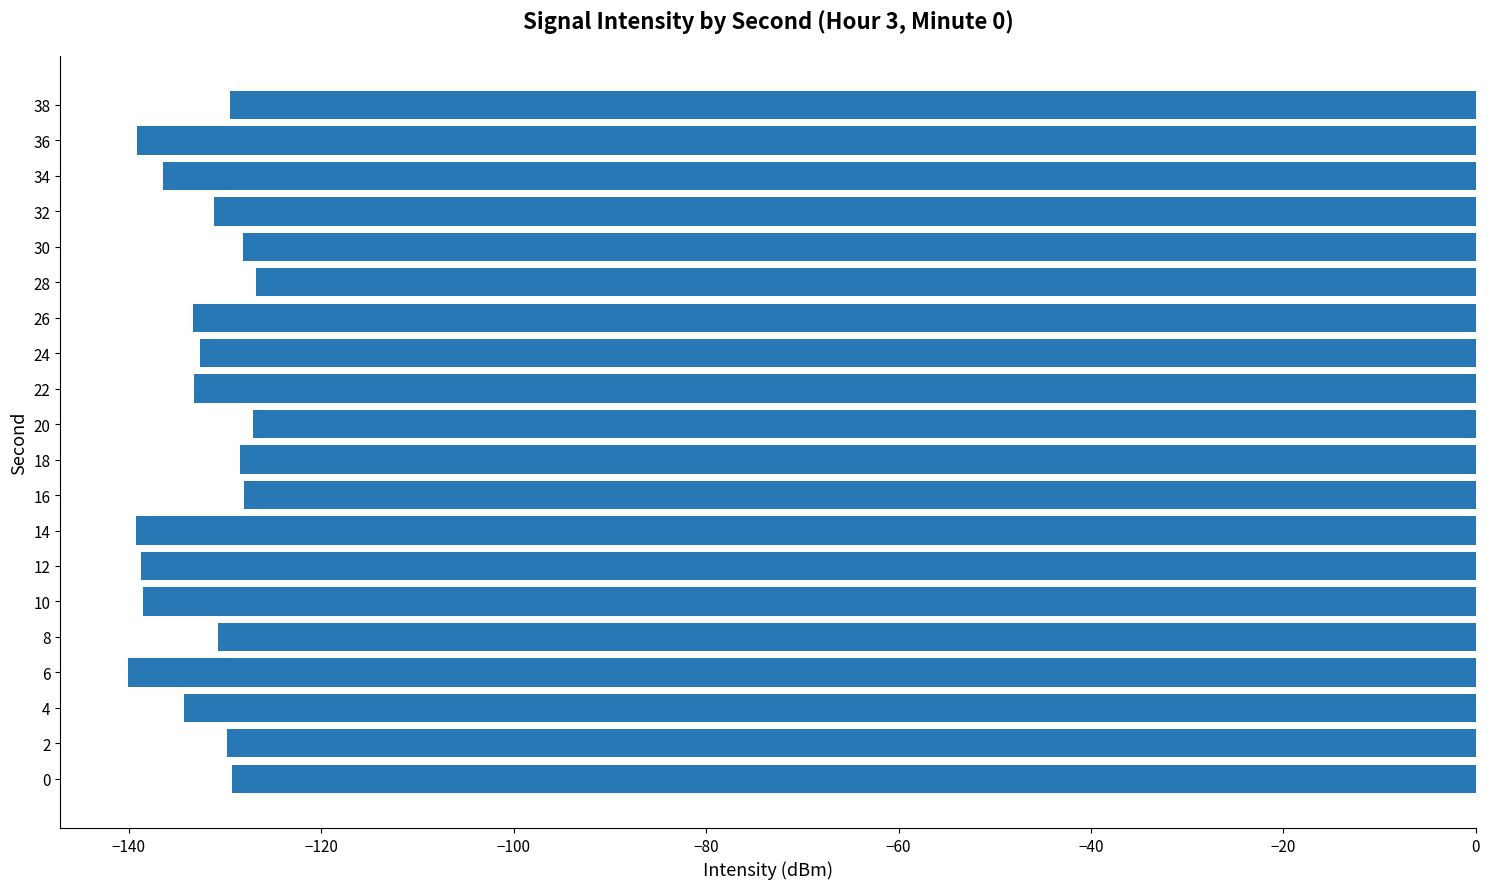

How many series are shown in this chart?

1